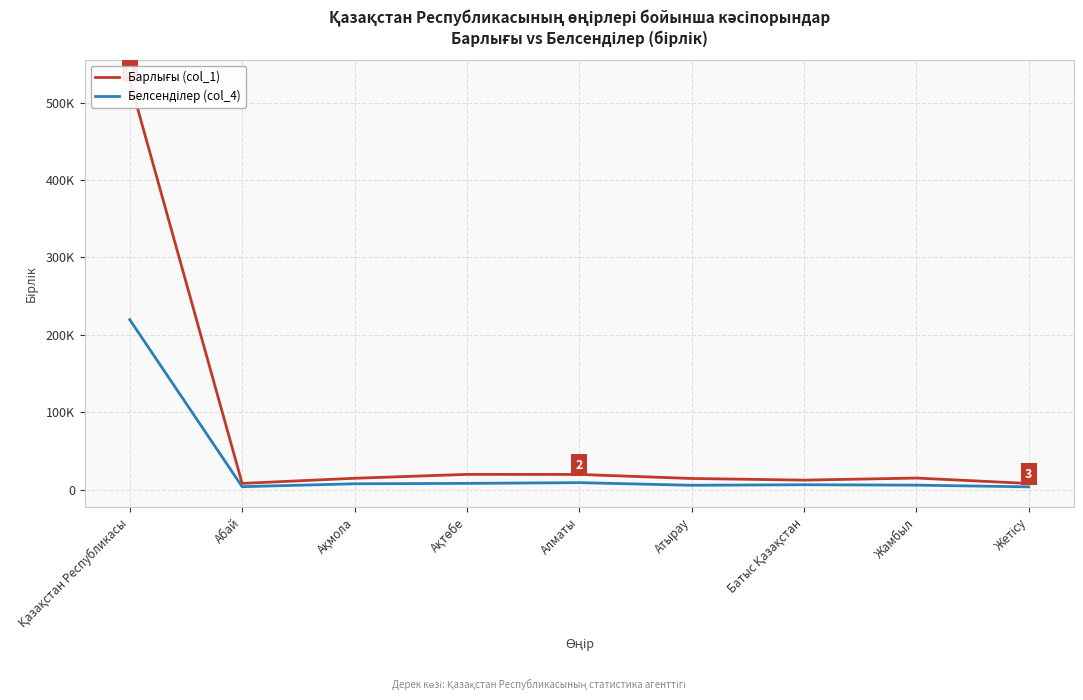

What is the total value across all series at Қазақстан Республикасы?

748287